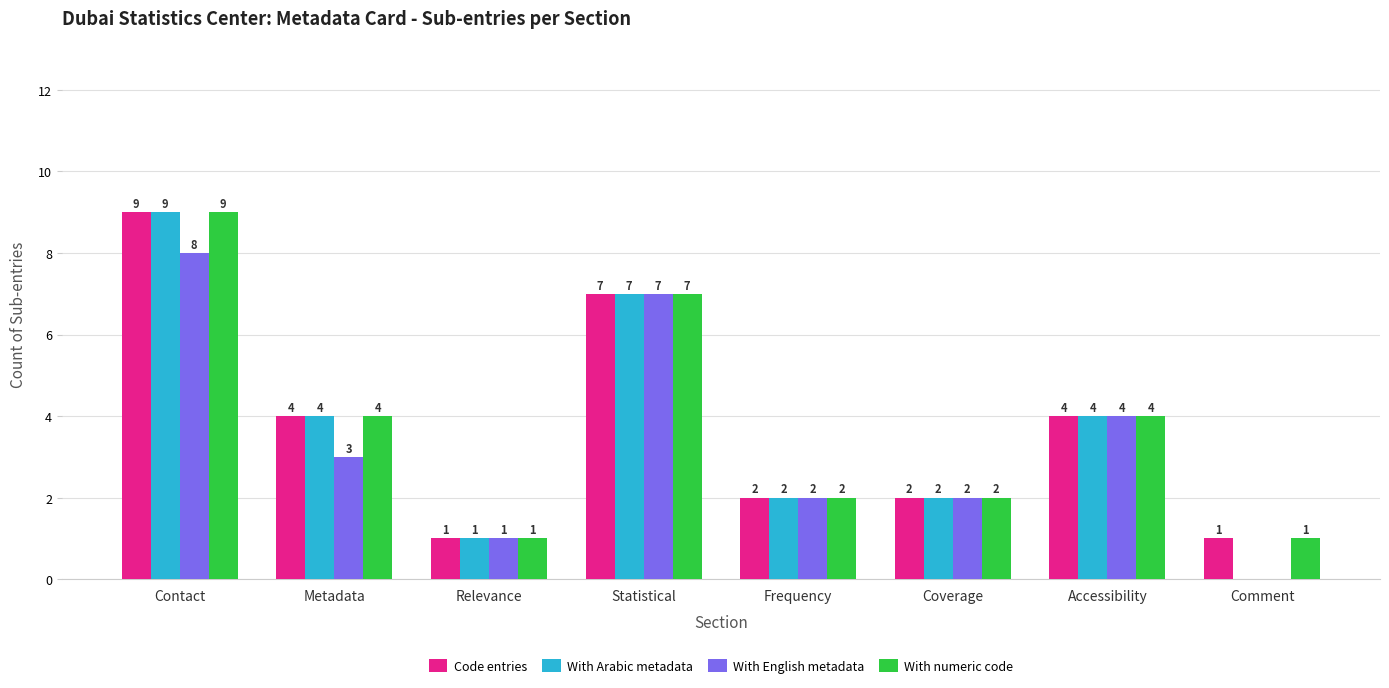

What is the sum of all With numeric code values?

30